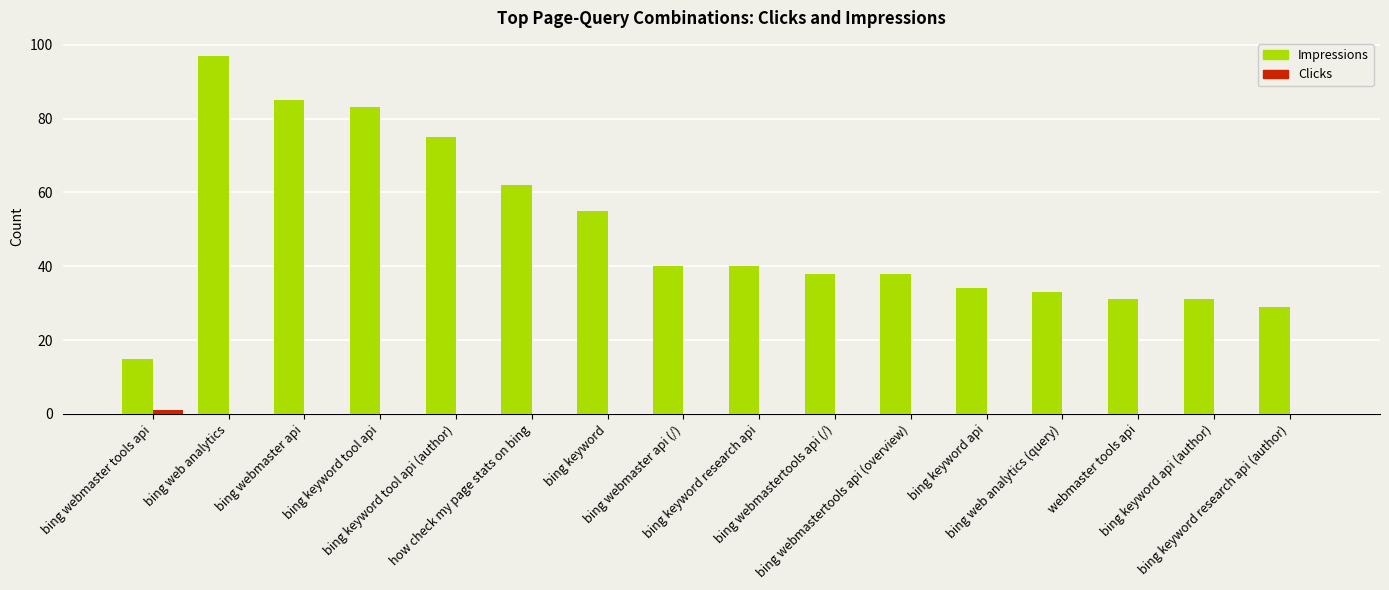

Which series has the largest total across all categories?

Impressions